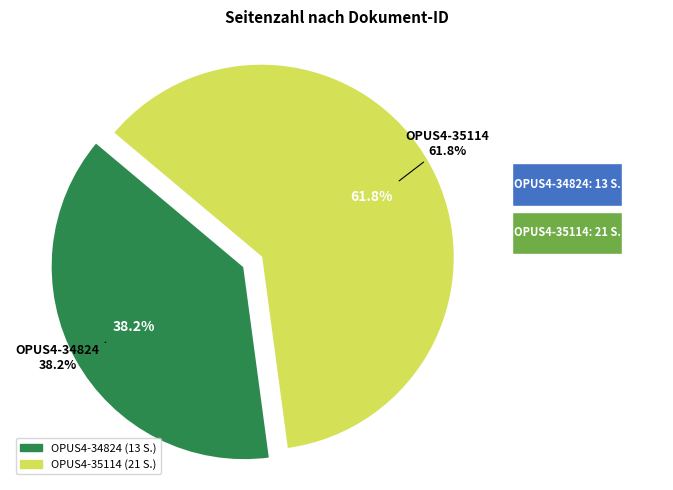

To the nearest percent, what is the combined percentage of OPUS4-34824 and OPUS4-35114?

100%